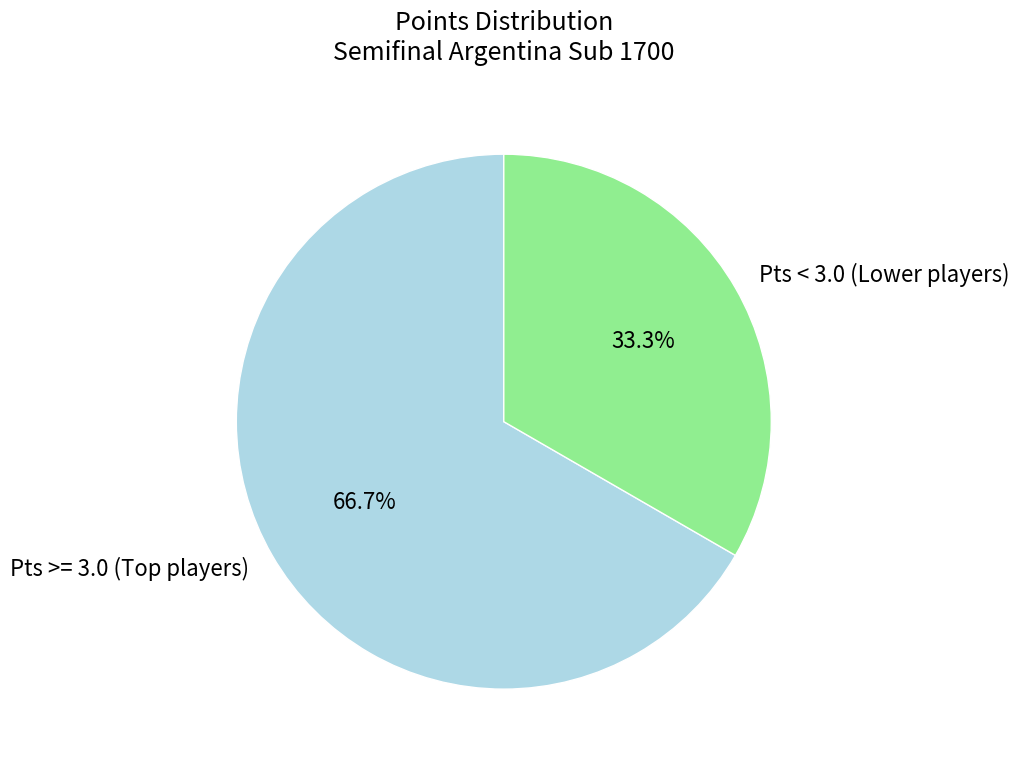

How many segments does this pie chart have?

2